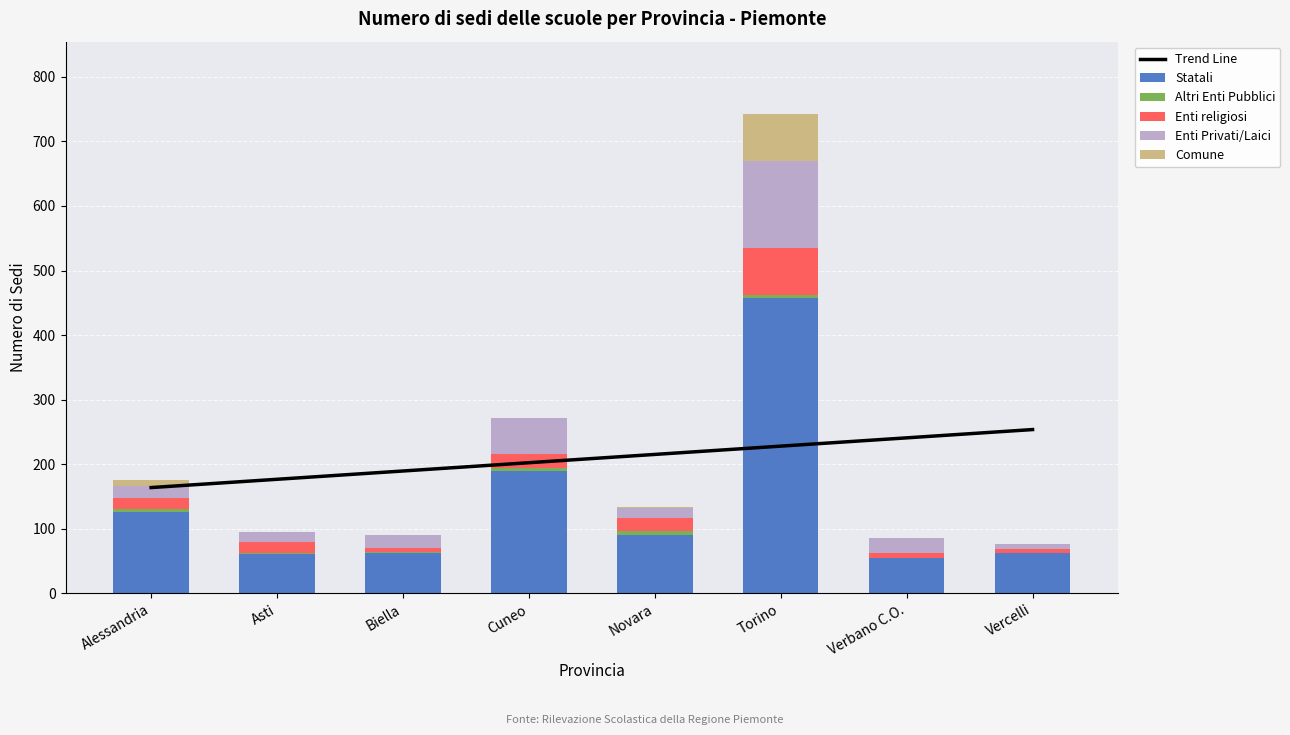

What is the average value of the Enti Privati/Laici series?

36.1